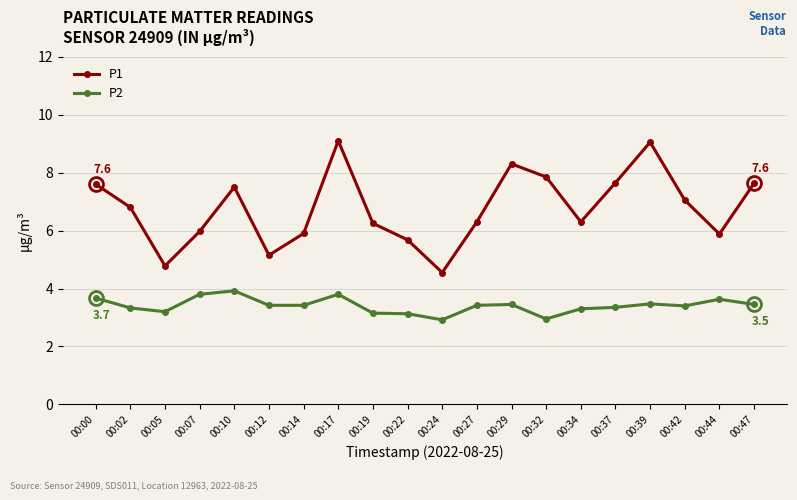

The value of P2 at 00:17 is 3.8. True or false?

True